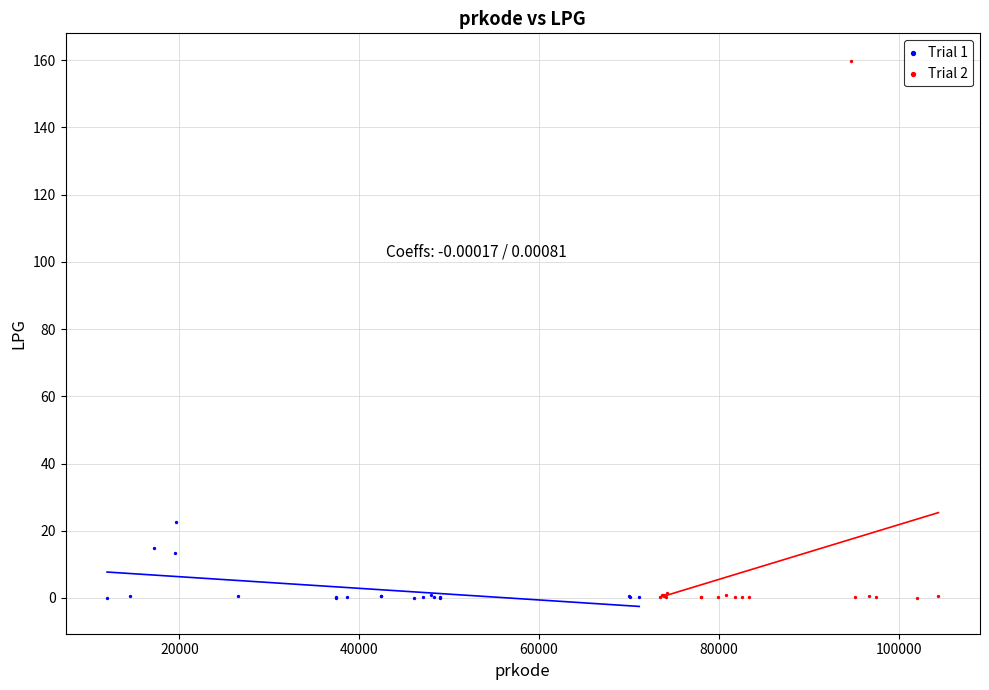

Which series has the largest Y range (max minus min)?

Trial 2